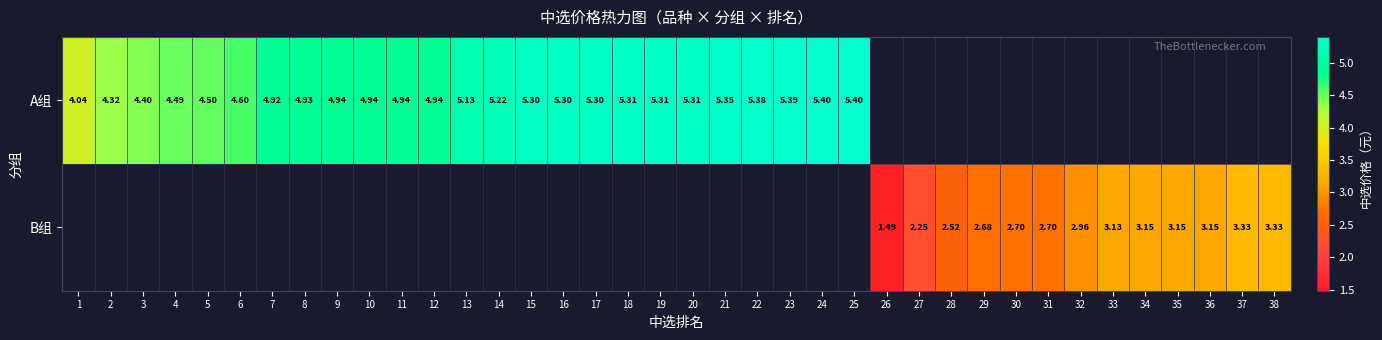

At which label does A组 first exceed 5?

13